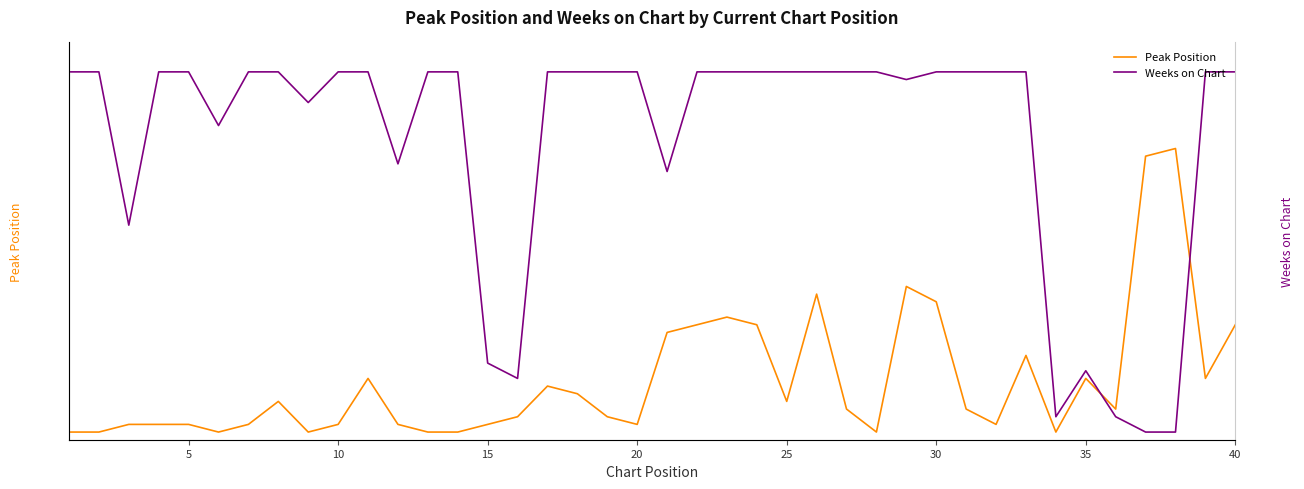

The Peak Position series shows 3 at 20. True or false?

False